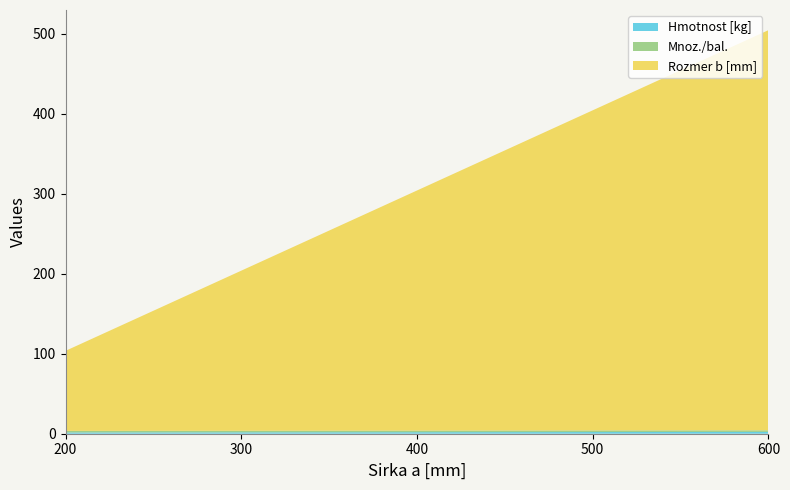

Reading right to left, extract all data points from this chart.

Hmotnost [kg]: 2.2	2.1	1.9	1.7	1.6
Mnoz./bal.: 2.0	2.0	2.0	2.0	2.0
Rozmer b [mm]: 500.0	400.0	300.0	200.0	100.0